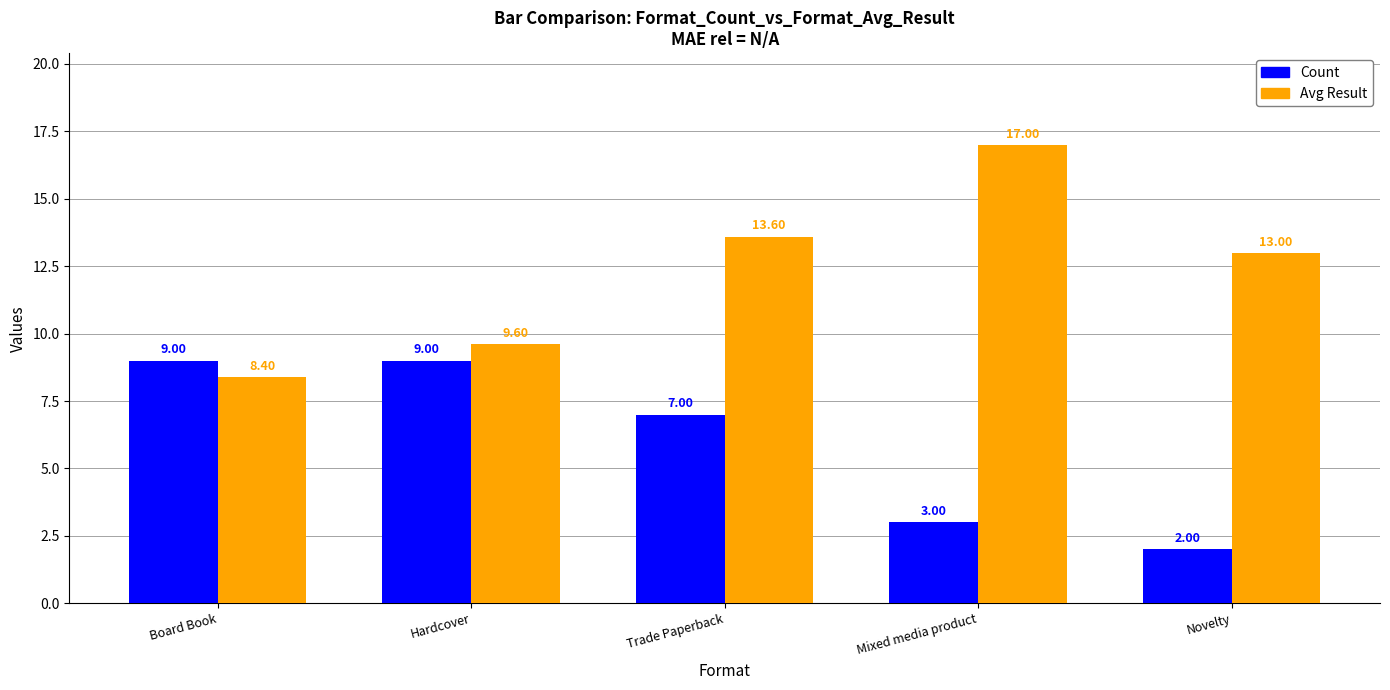

What is the average value of the Avg Result series?

12.3